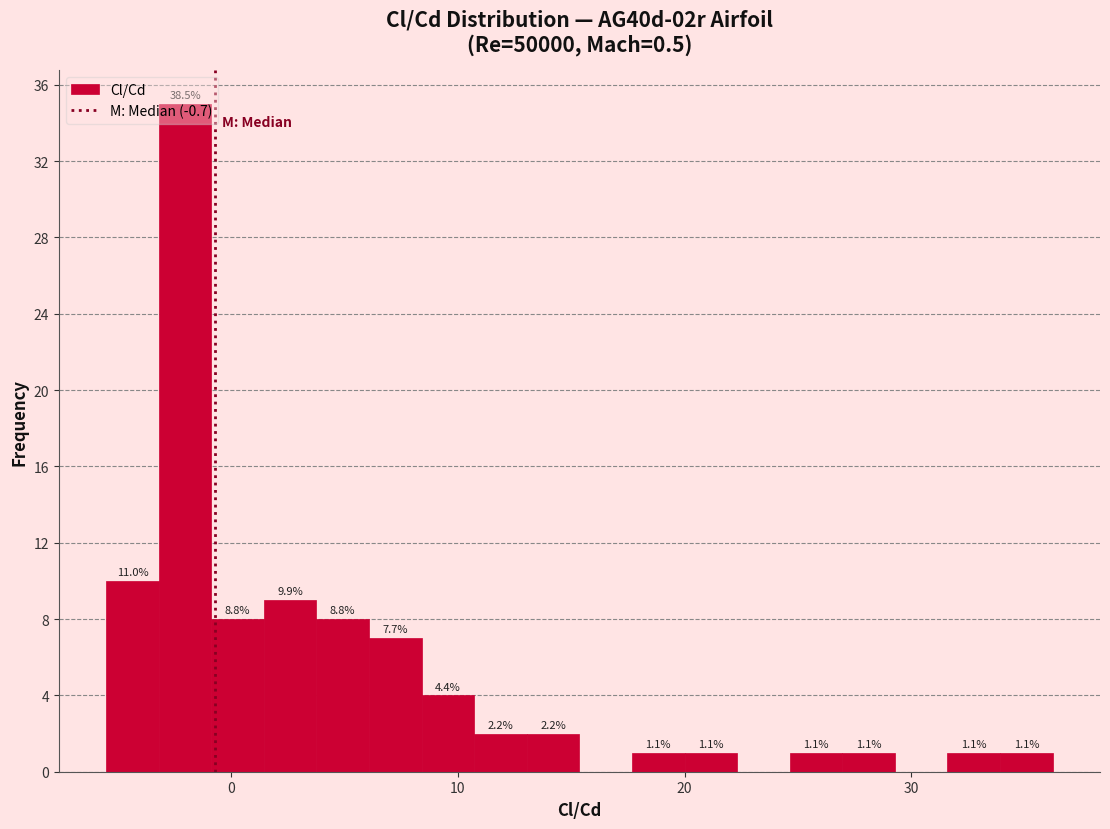

Around what value on the x-axis is the tallest bar? Give the approximate position of its centre, as read against the axis.

-2